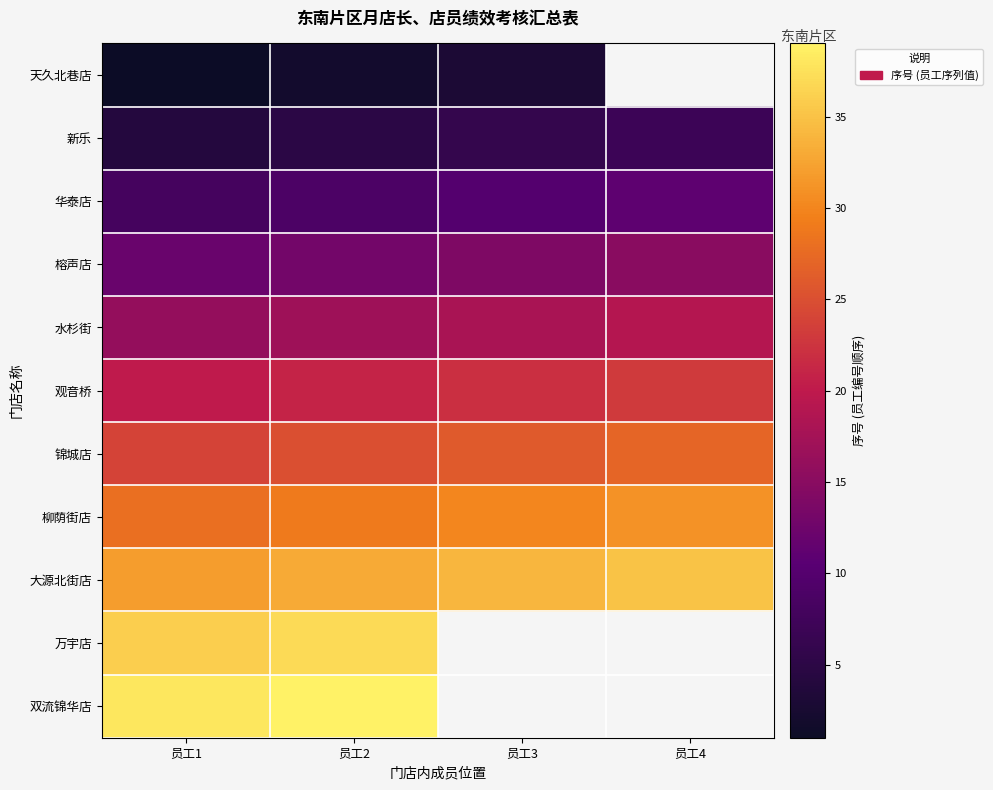

At 员工1, list the series in order from smallest to largest.

天久北巷店, 新乐, 华泰店, 榕声店, 水杉街, 观音桥, 锦城店, 柳荫街店, 大源北街店, 万宇店, 双流锦华店